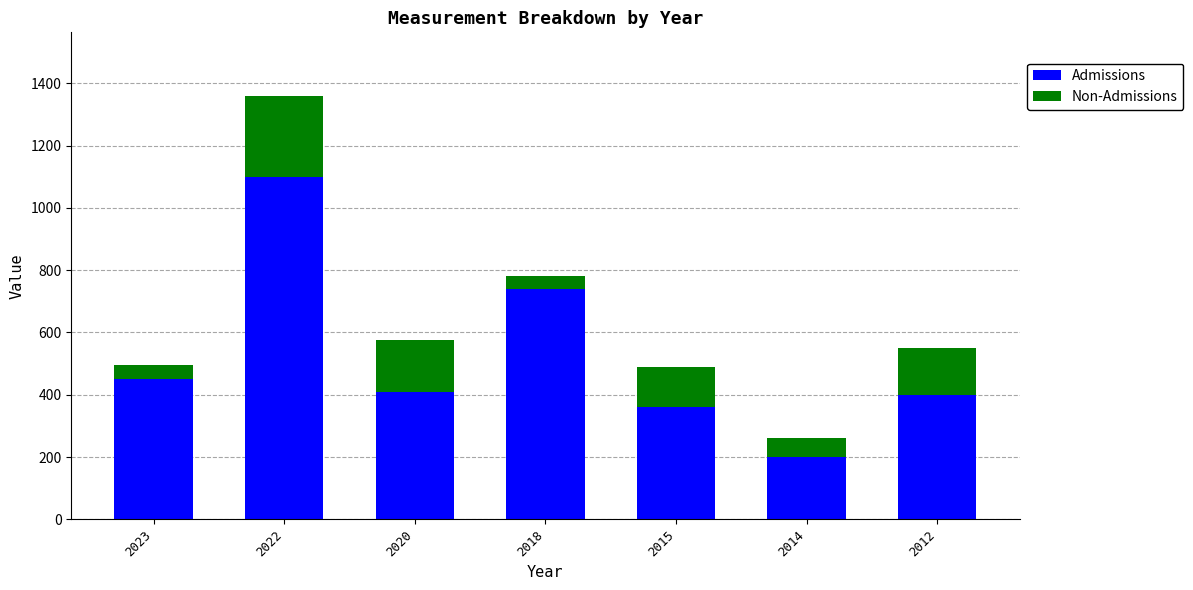

At which category is the sum across all series the highest?

2022